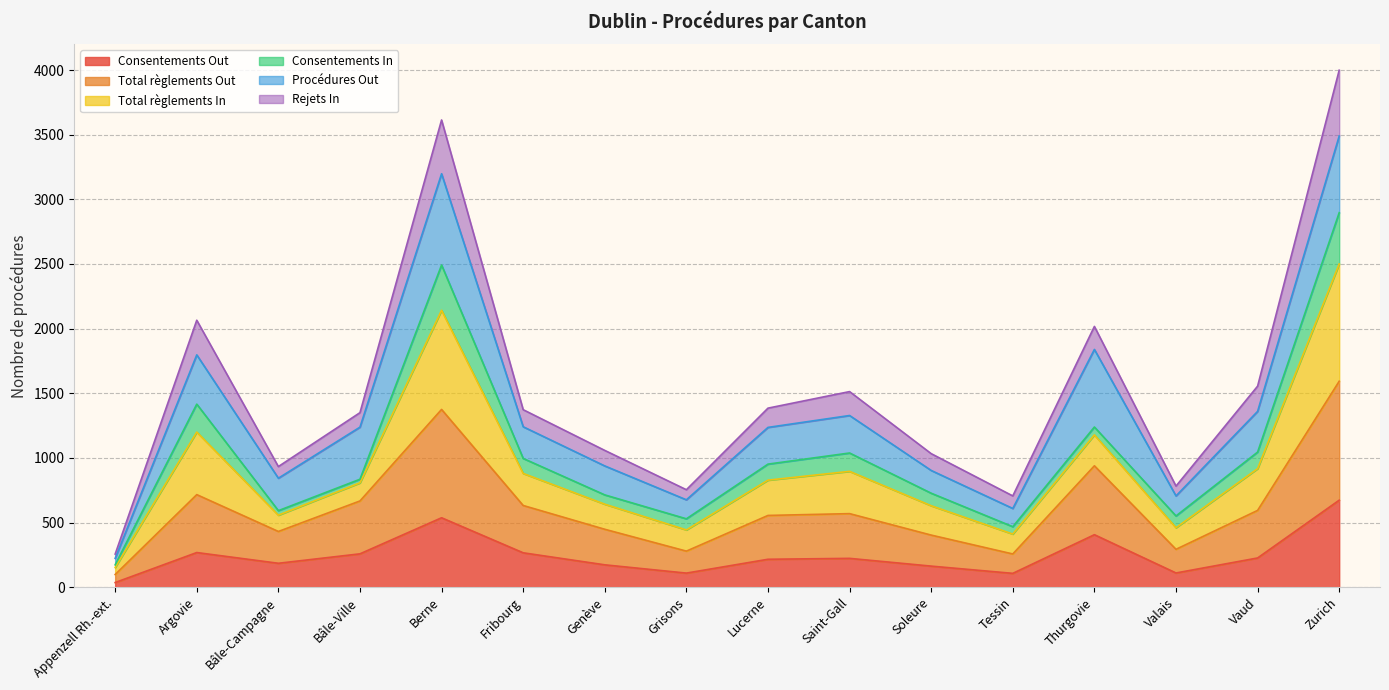

The value of Consentements Out at Zurich is 673. True or false?

True